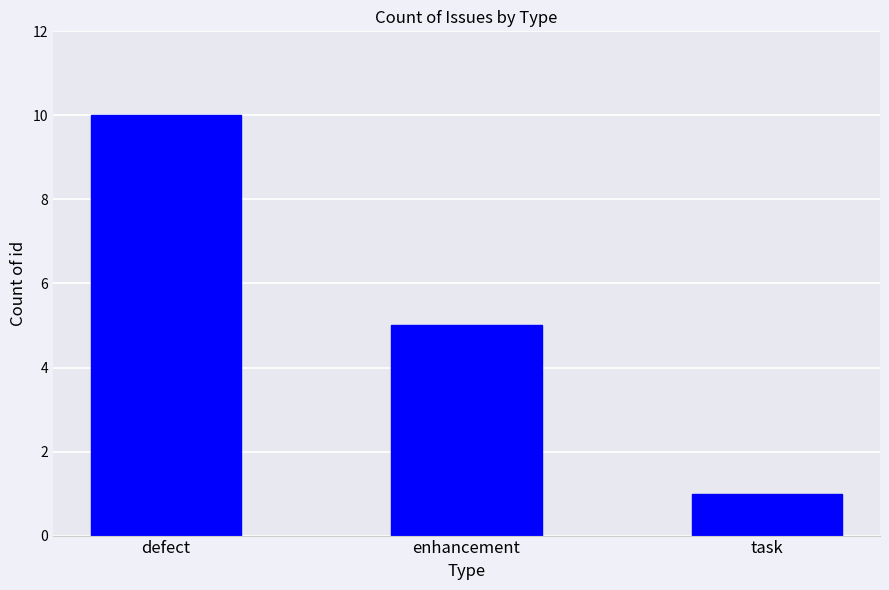

What is the change in value from defect to enhancement?

-5